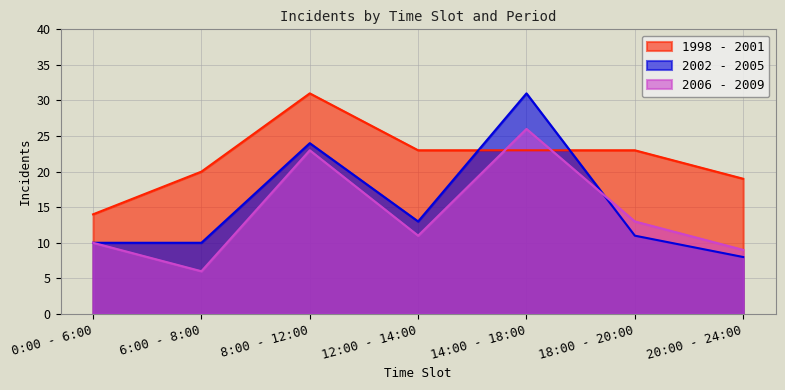

Does the chart have visible grid lines?

Yes